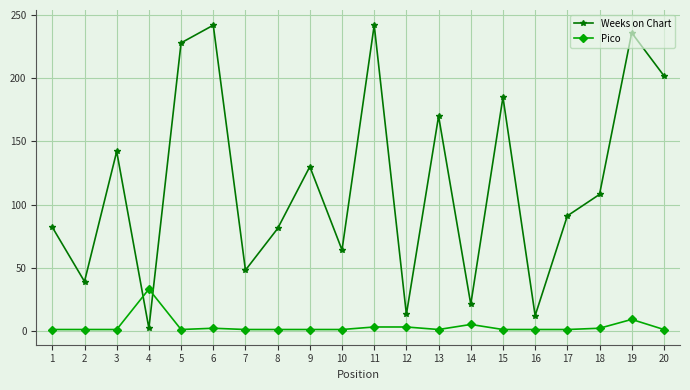

What is the maximum value shown in the chart?

242